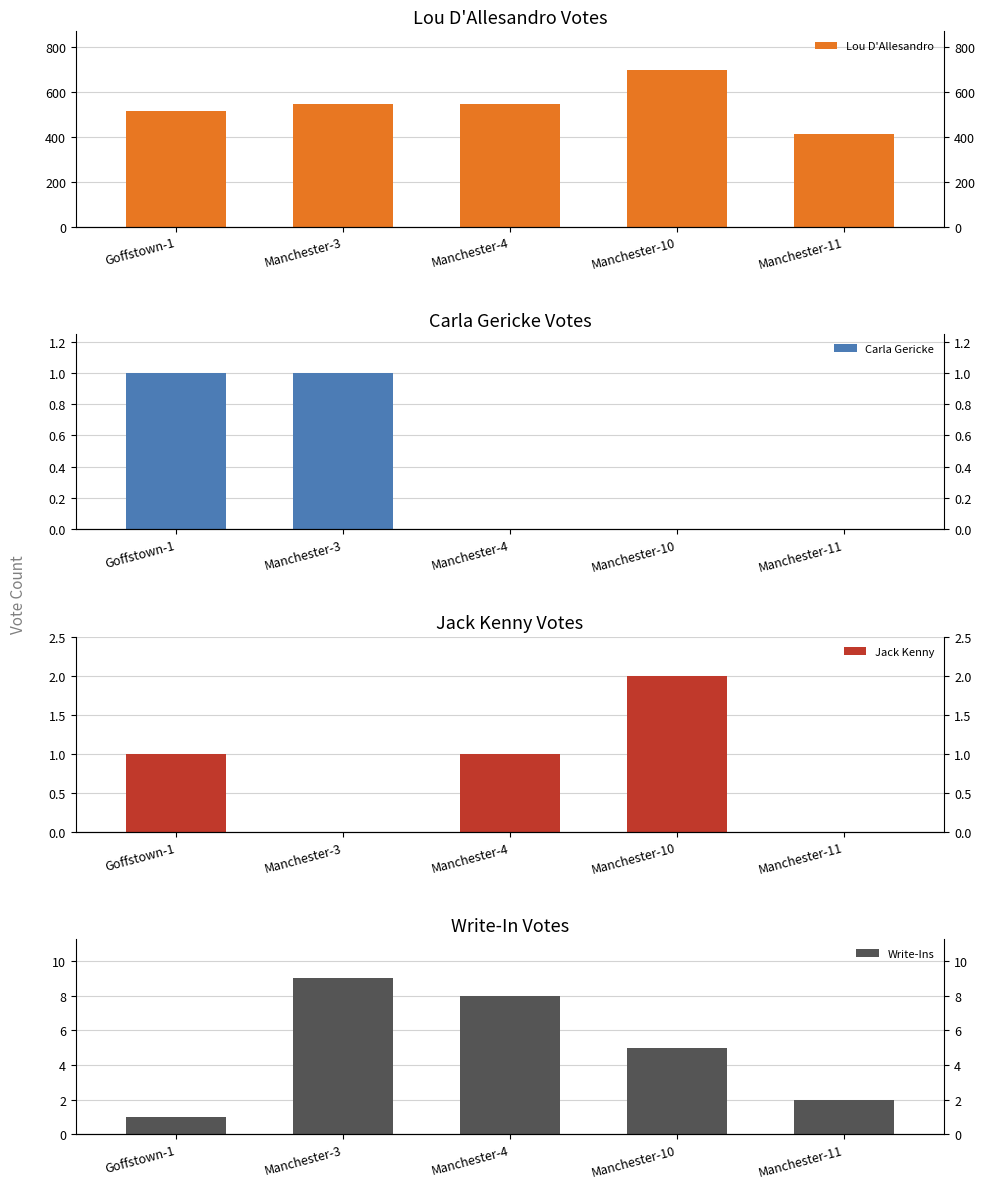

Reading left to right, extract all data points from this chart.

Lou D'Allesandro: 516	546	548	696	414
Carla Gericke: 1	1	0	0	0
Jack Kenny: 1	0	1	2	0
Write-Ins: 1	9	8	5	2